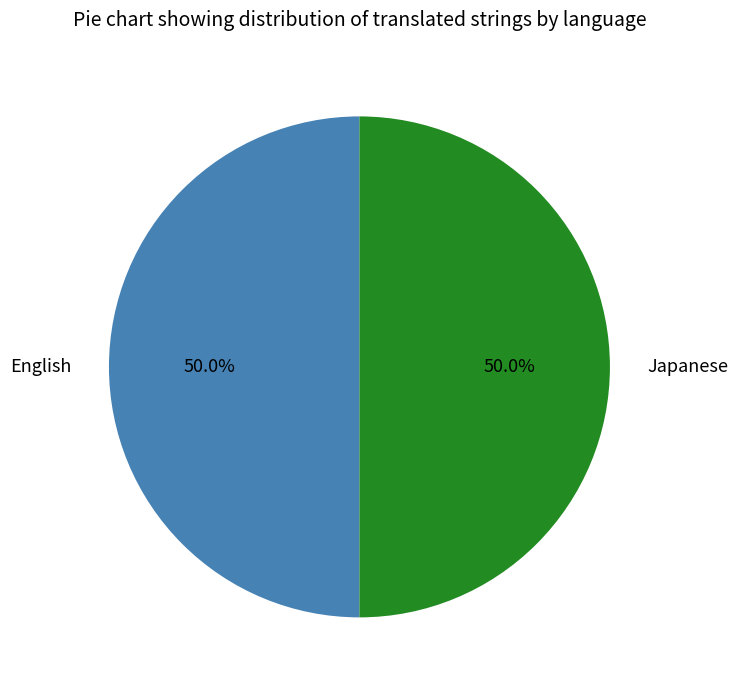

How much of the chart is everything except Japanese?

50.0%